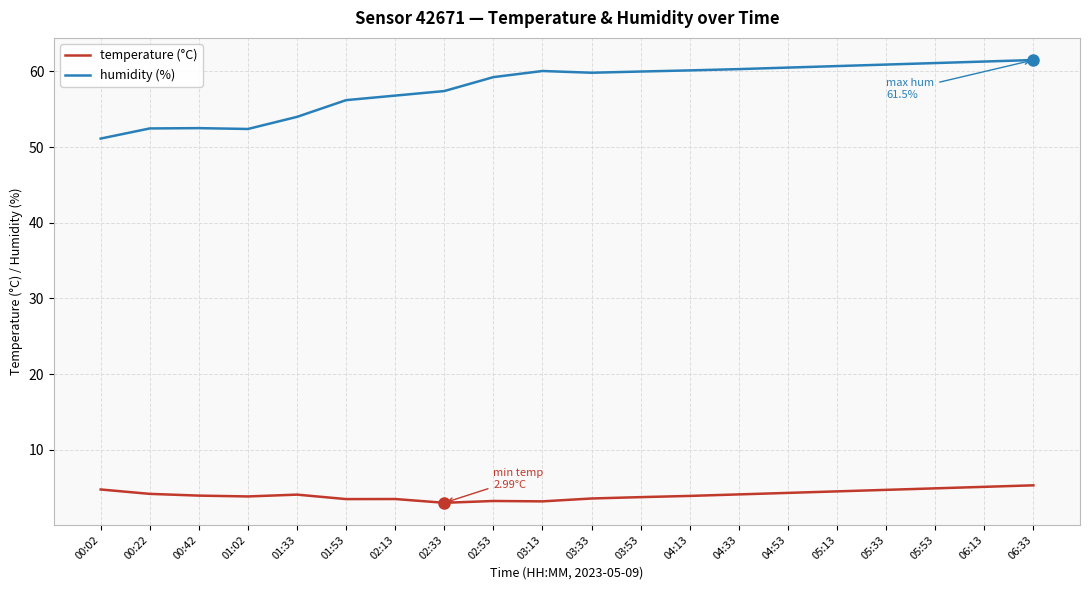

Which series has the largest total across all categories?

humidity (%)